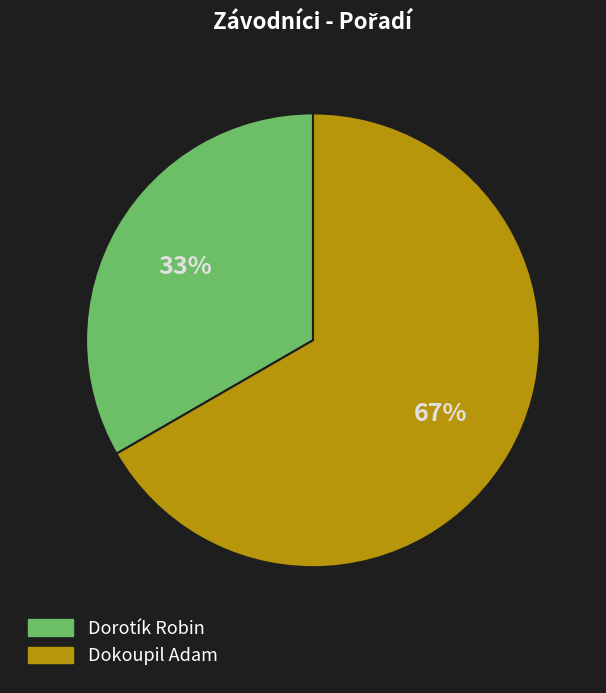

To the nearest percent, what portion does Dokoupil Adam represent?

67%